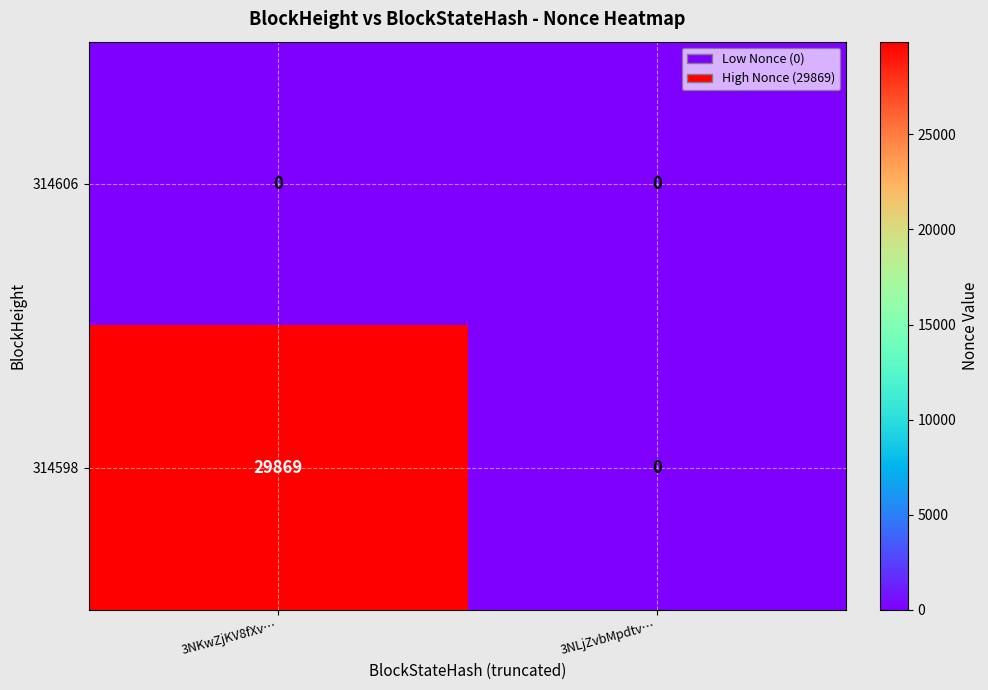

At which category is the sum across all series the highest?

3NKwZjKV8fXv…